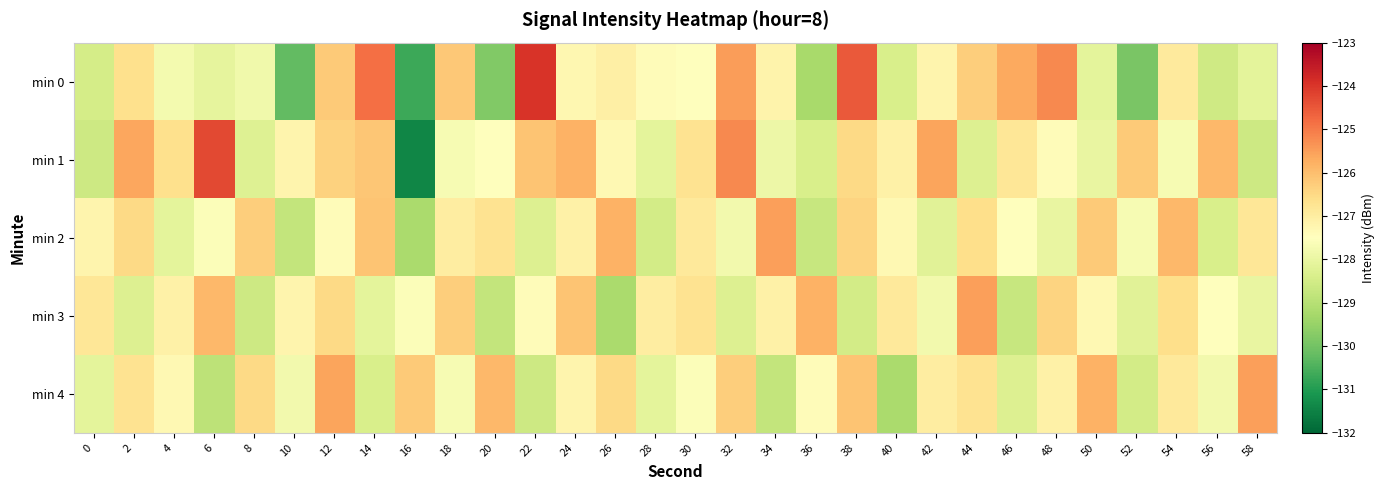

Reading left to right, list all the values displayed in this chart.

min 0: 0=-128.5	2=-126.7	4=-127.8	6=-128.1	8=-127.8	10=-130.2	12=-126.2	14=-124.8	16=-130.7	18=-126.2	20=-129.8	22=-124.0	24=-127.3	26=-127.1	28=-127.4	30=-127.5	32=-125.5	34=-127.1	36=-129.2	38=-124.5	40=-128.4	42=-127.2	44=-126.3	46=-125.7	48=-125.2	50=-128.1	52=-129.9	54=-126.9	56=-128.6	58=-128.1
min 1: 0=-128.6	2=-125.6	4=-126.6	6=-124.3	8=-128.2	10=-127.2	12=-126.3	14=-126.1	16=-131.4	18=-127.7	20=-127.5	22=-126.1	24=-125.8	26=-127.3	28=-128.1	30=-126.7	32=-125.2	34=-127.9	36=-128.4	38=-126.5	40=-127.1	42=-125.6	44=-128.3	46=-126.8	48=-127.4	50=-128.0	52=-126.2	54=-127.7	56=-125.9	58=-128.6
min 2: 0=-127.2	2=-126.5	4=-128.1	6=-127.6	8=-126.3	10=-128.8	12=-127.4	14=-126.1	16=-129.2	18=-127.0	20=-126.7	22=-128.3	24=-127.1	26=-125.8	28=-128.5	30=-126.9	32=-127.8	34=-125.5	36=-128.7	38=-126.4	40=-127.3	42=-128.2	44=-126.6	46=-127.5	48=-128.0	50=-126.2	52=-127.7	54=-125.9	56=-128.4	58=-126.8
min 3: 0=-126.8	2=-128.3	4=-127.1	6=-125.9	8=-128.6	10=-127.2	12=-126.5	14=-128.1	16=-127.6	18=-126.3	20=-128.8	22=-127.4	24=-126.1	26=-129.2	28=-127.0	30=-126.7	32=-128.3	34=-127.1	36=-125.8	38=-128.5	40=-126.9	42=-127.8	44=-125.5	46=-128.7	48=-126.4	50=-127.3	52=-128.2	54=-126.6	56=-127.5	58=-128.0
min 4: 0=-128.1	2=-126.7	4=-127.3	6=-128.9	8=-126.5	10=-127.8	12=-125.6	14=-128.4	16=-126.2	18=-127.7	20=-125.9	22=-128.6	24=-127.2	26=-126.5	28=-128.1	30=-127.6	32=-126.3	34=-128.8	36=-127.4	38=-126.1	40=-129.2	42=-127.0	44=-126.7	46=-128.3	48=-127.1	50=-125.8	52=-128.5	54=-126.9	56=-127.8	58=-125.5